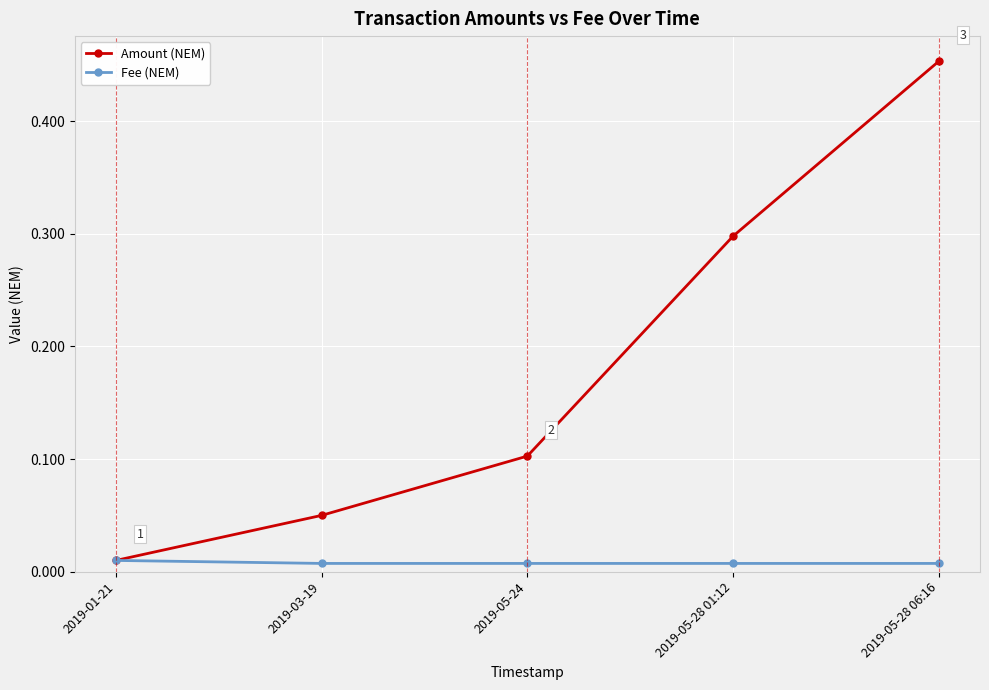

Which series has the largest range (max minus min)?

Amount (NEM)